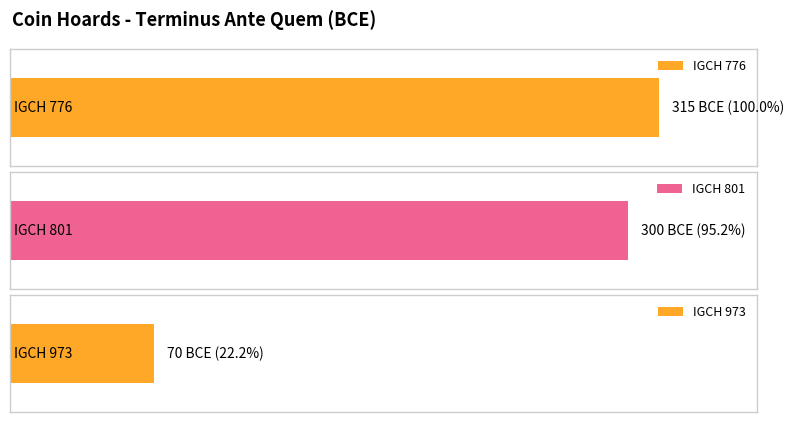

Reading left to right, extract all data points from this chart.

-315	-300	-70